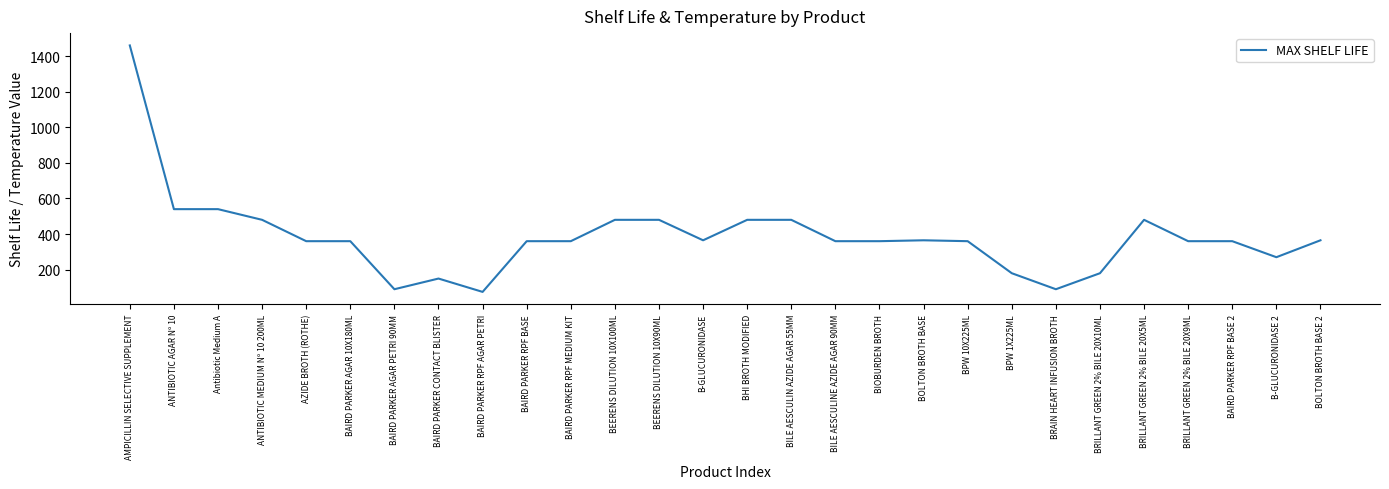

Approximately how many times larger is the value at BIOBURDEN BROTH compared to BAIRD PARKER AGAR 10X180ML?

1.0